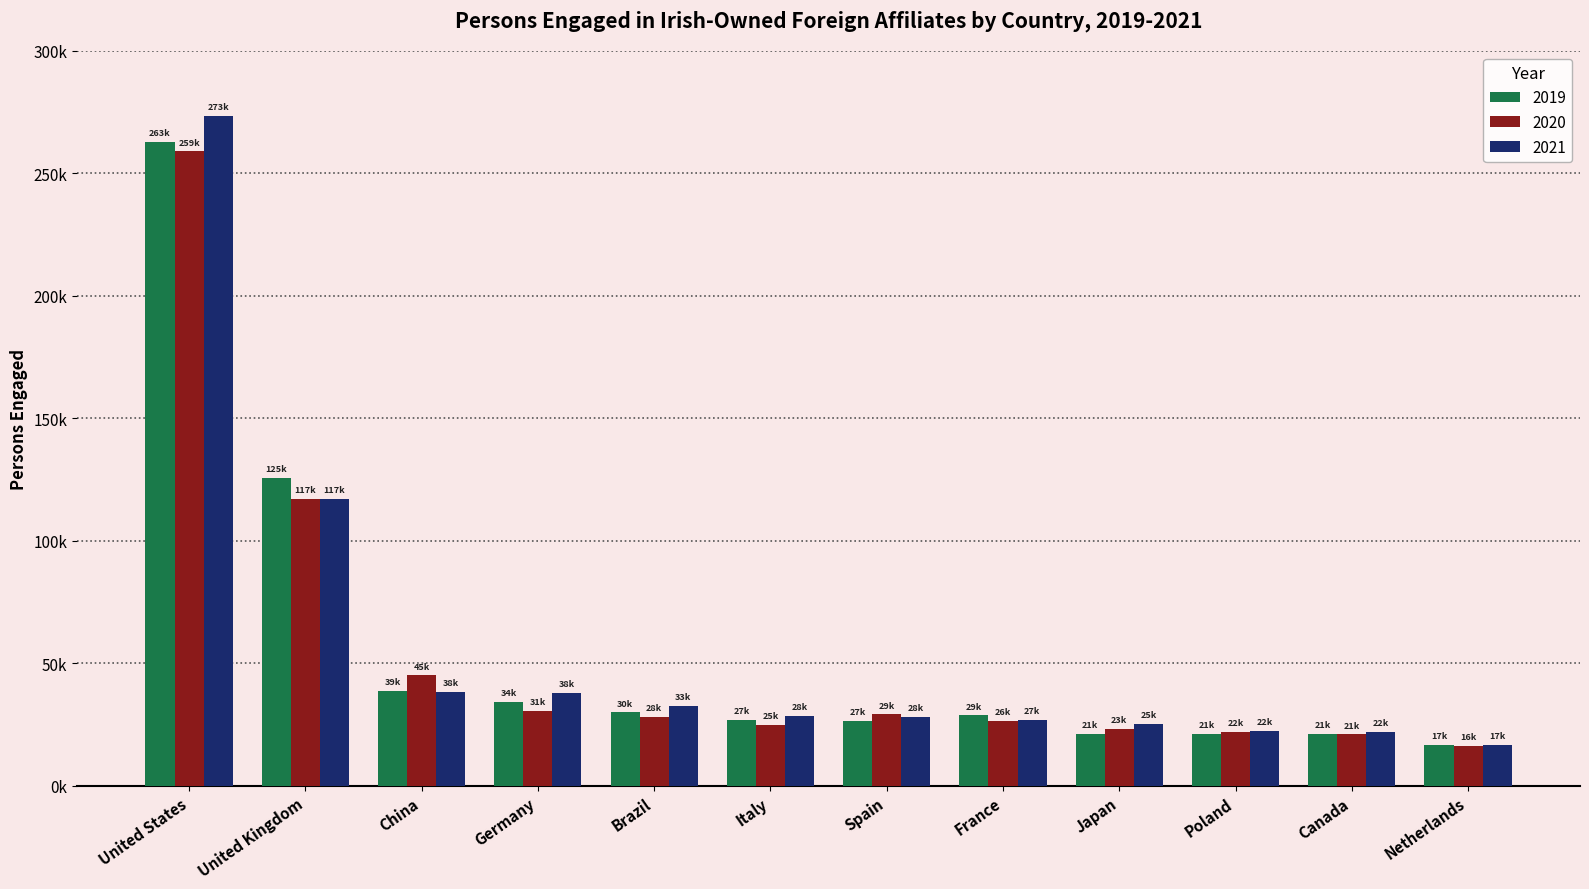

What is the sum of all 2020 values?

642002